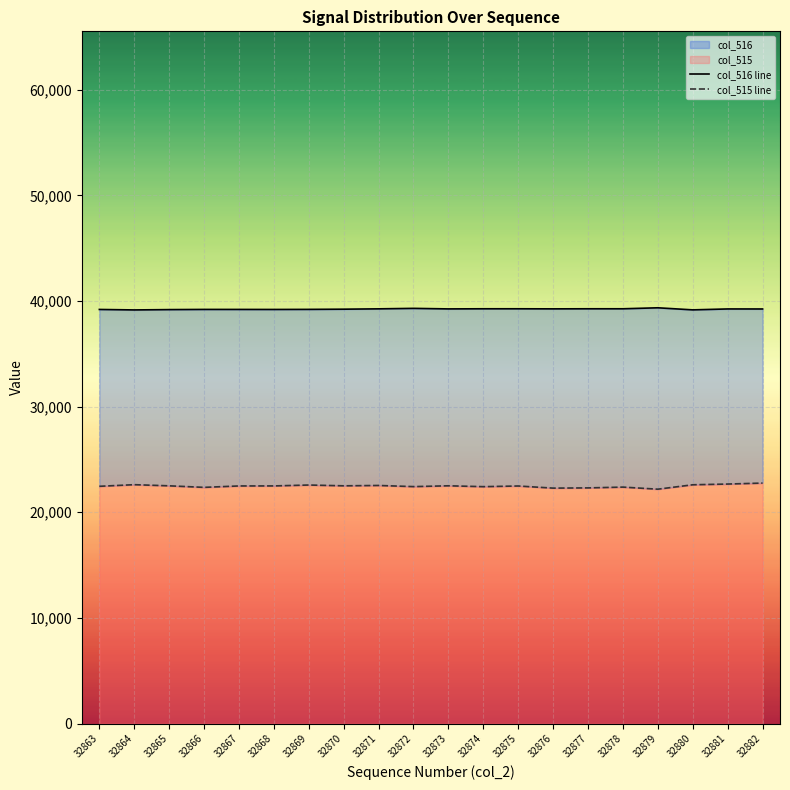

What is the spread (max minus min) of values at 32869?

16629